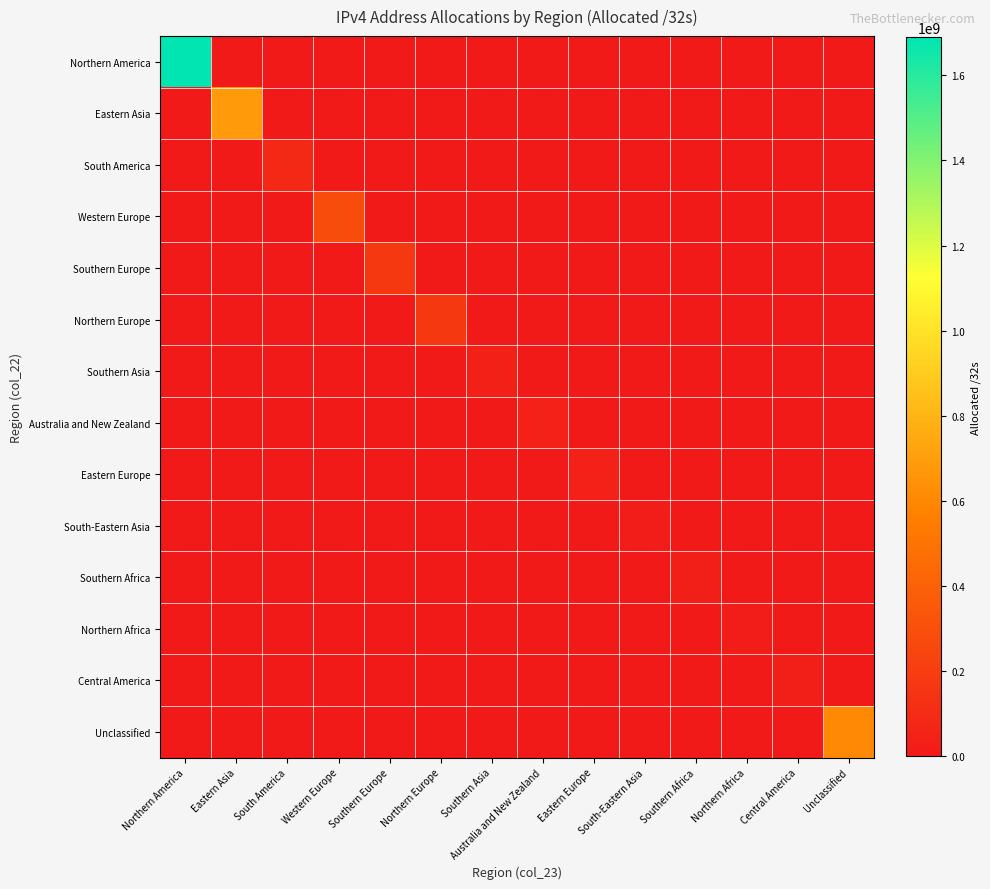

Which series changed the most between Northern Europe and Eastern Europe?

Northern Europe